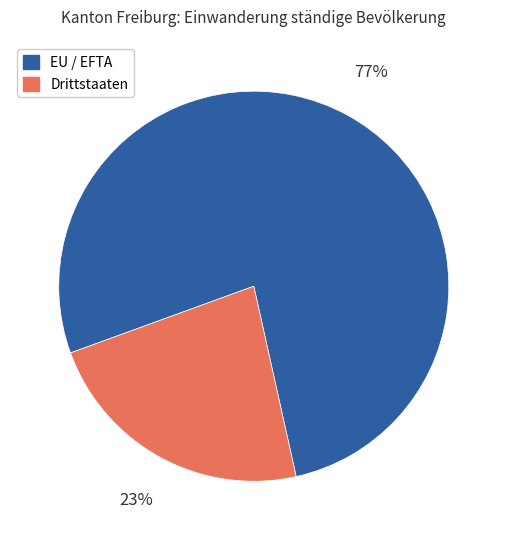

Combined, do EU / EFTA and Drittstaaten account for over 50%?

Yes